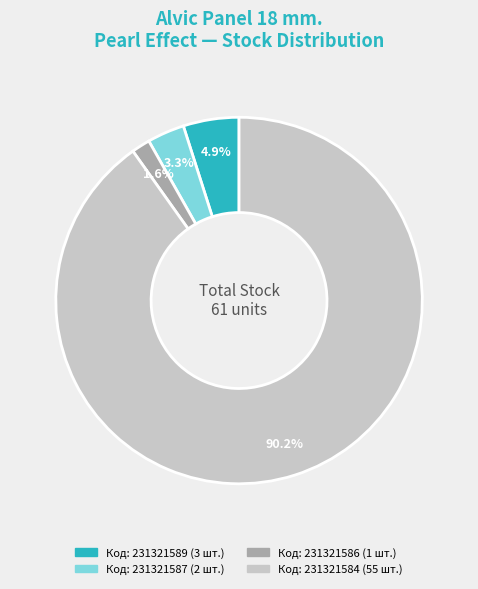

To the nearest percent, what is the difference between the largest and smallest slice percentages?

89%